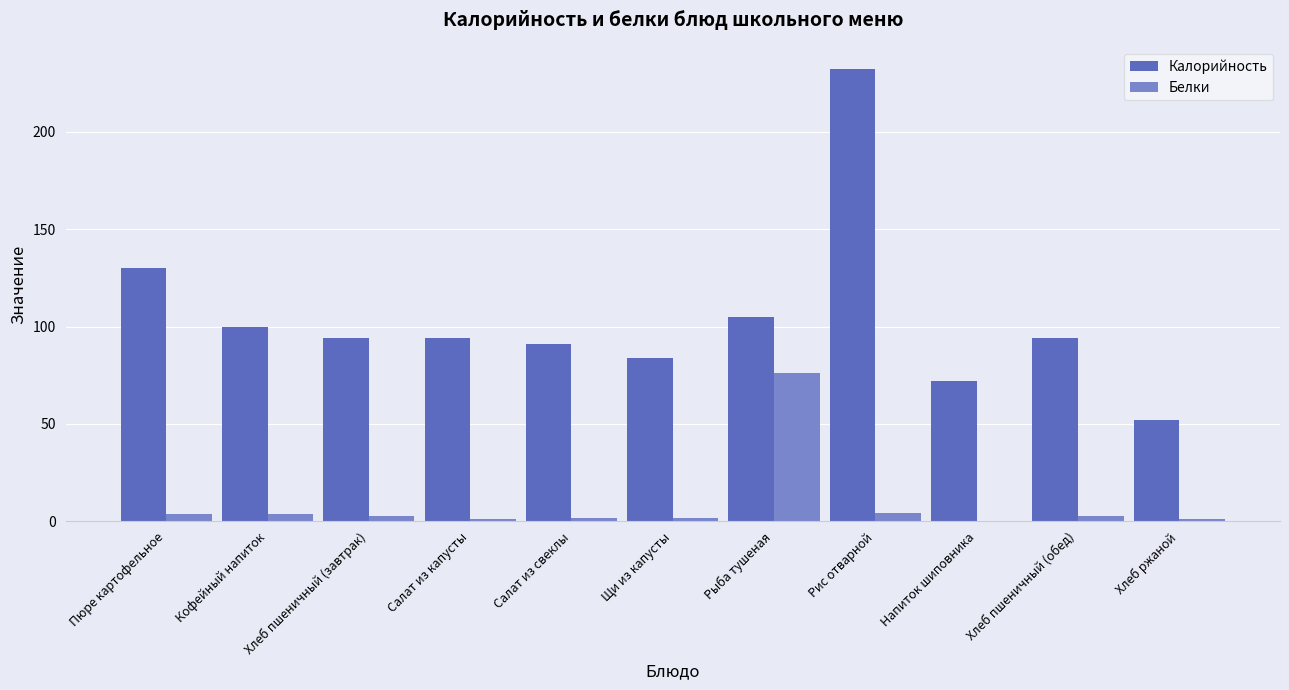

Which series changed the most between Хлеб пшеничный (обед) and Хлеб ржаной?

Калорийность